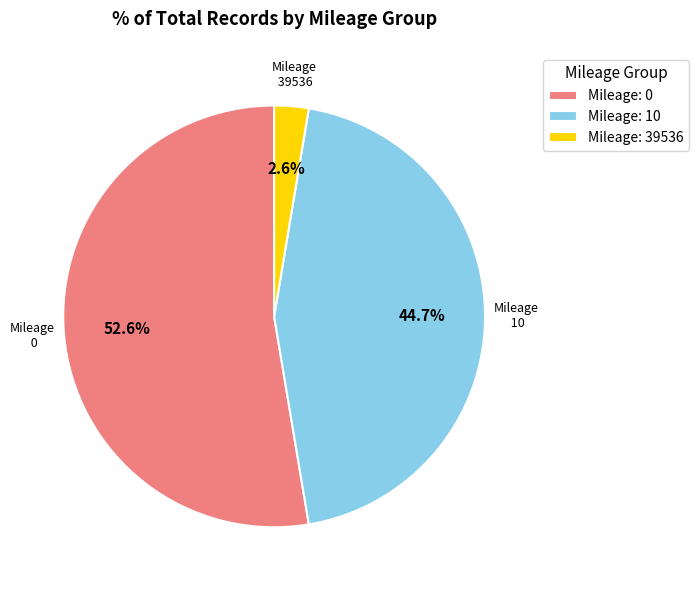

Does Mileage: 0 represent more than half of the total?

Yes